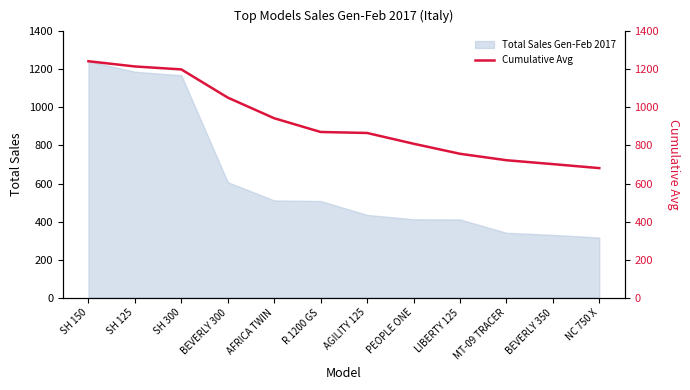

The Total Sales Gen-Feb 2017 series shows 411 at LIBERTY 125. True or false?

True